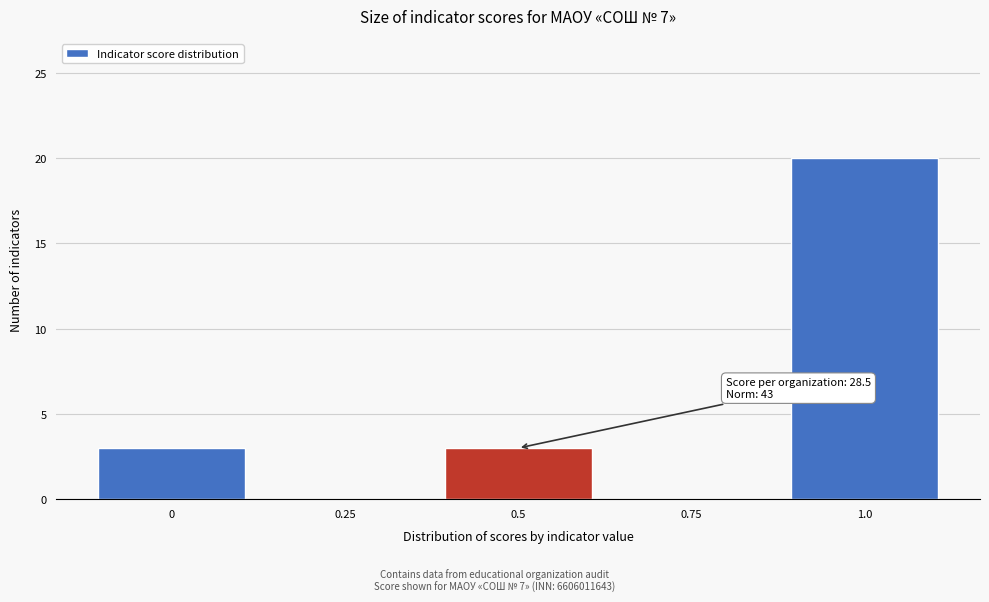

Reading left to right, list all the values displayed in this chart.

0=3	0.25=0	0.5=3	0.75=0	1.0=20